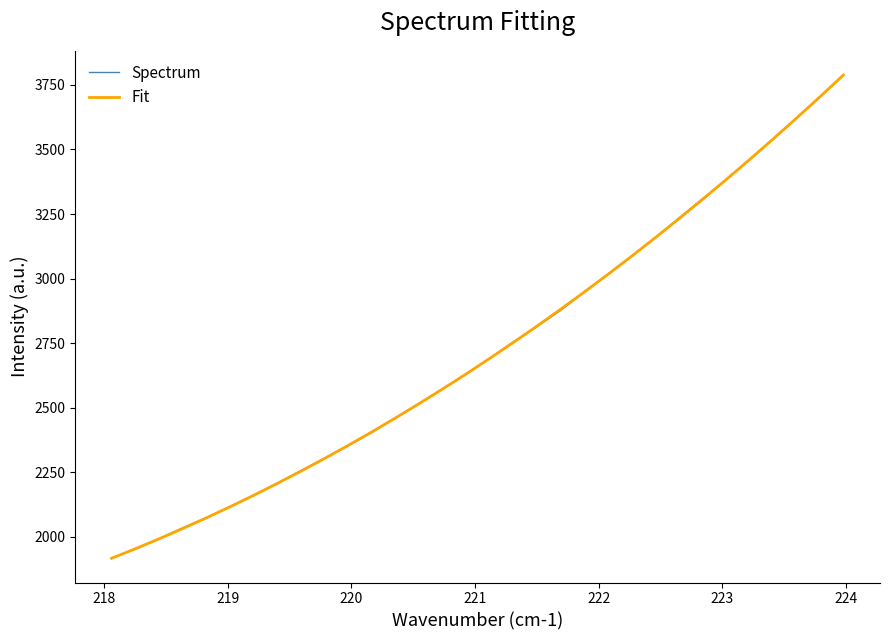

What is the minimum value shown in the chart?

1916.7